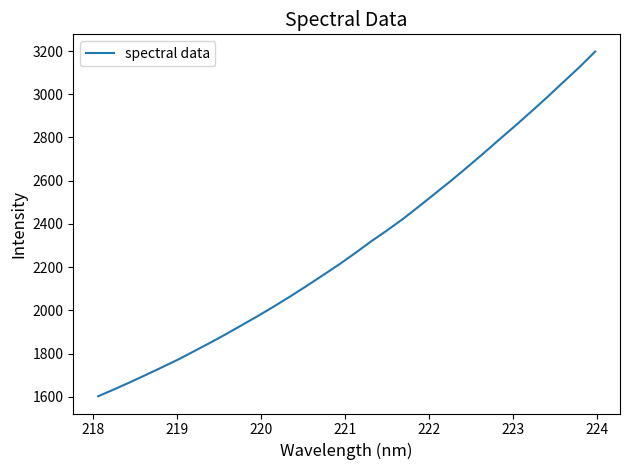

What is the smallest value displayed?

1602.1